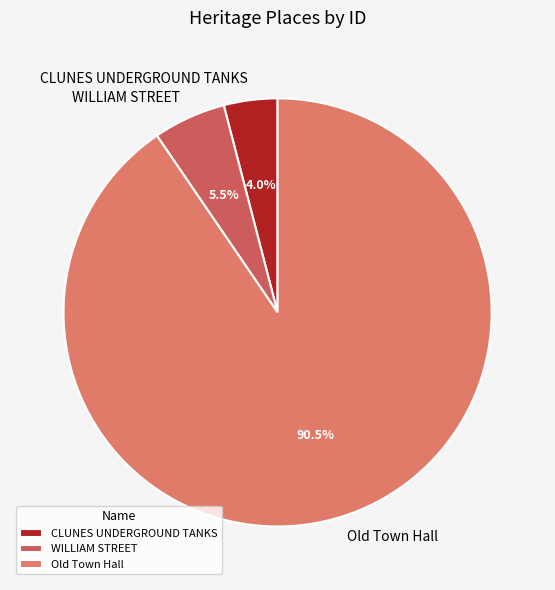

To the nearest percent, what is the average slice percentage?

33%